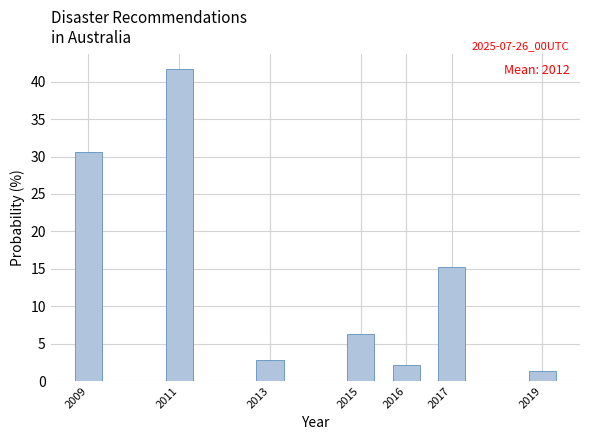

At which label is the value closest to 21?

2017